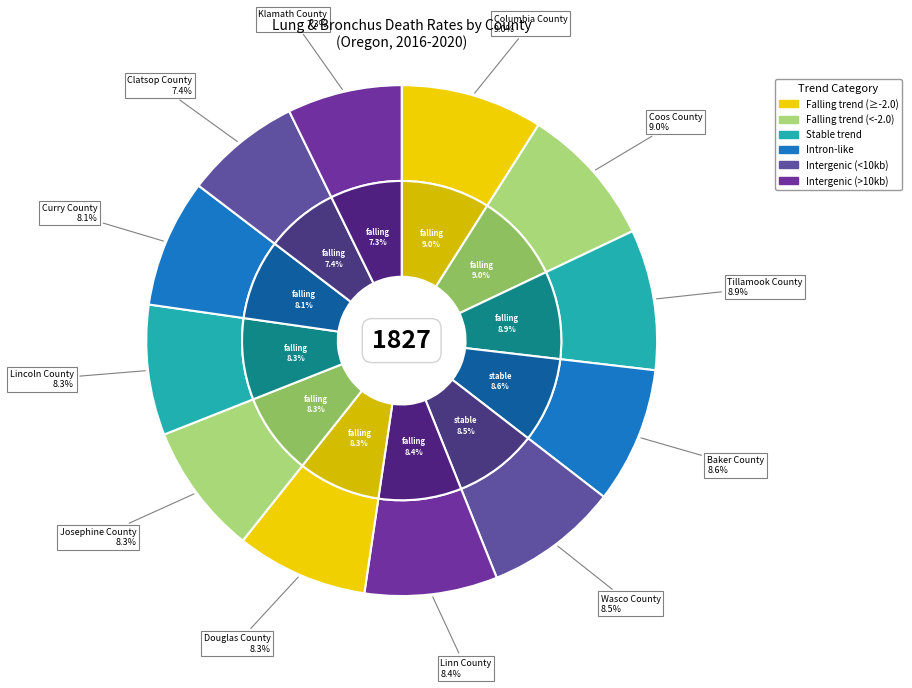

To the nearest percent, what portion does Klamath County represent?

7%